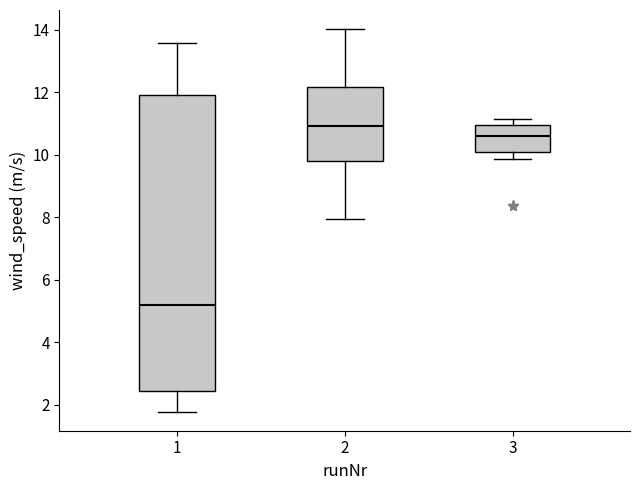

Reading left to right, transcribe this box plot: for each box, give where its median line is, the range the box spans, and where its two whiskers end, as read against the y-axis. The values are not printed on the chart, so give them approximately, as read against the axis.

1: median 5.2, box 2.4 to 12.0, whiskers 1.8 to 13.6
2: median 11.0, box 9.8 to 12.2, whiskers 8.0 to 14.0
3: median 10.6, box 10.0 to 11.0, whiskers 9.8 to 11.2